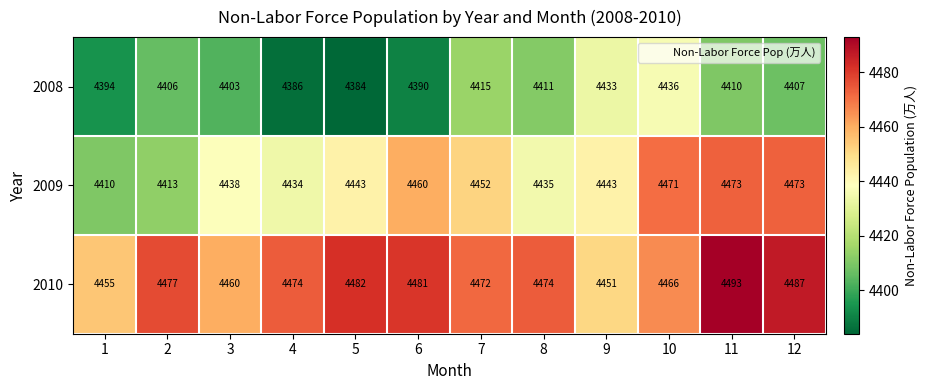

Where is 2010 nearest to the value 4472?

7